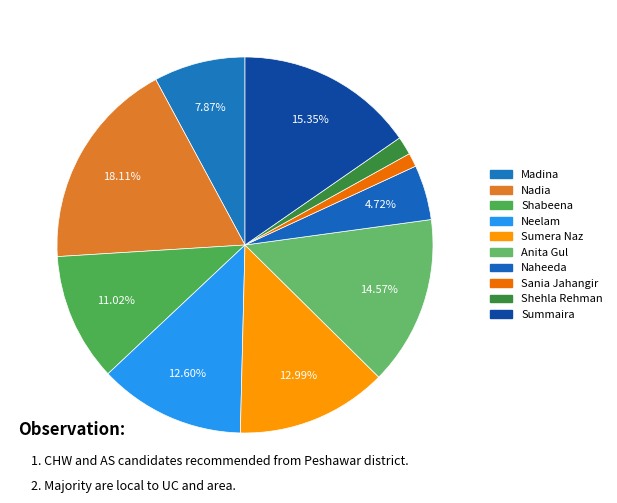

Which category has the smallest portion of the pie?

Sania Jahangir